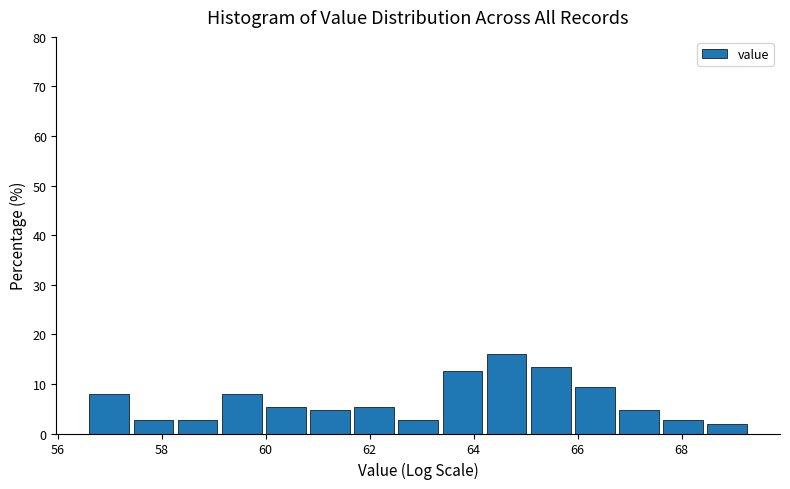

Over which range of the x-axis is the bar tallest?

64.2 to 65.0